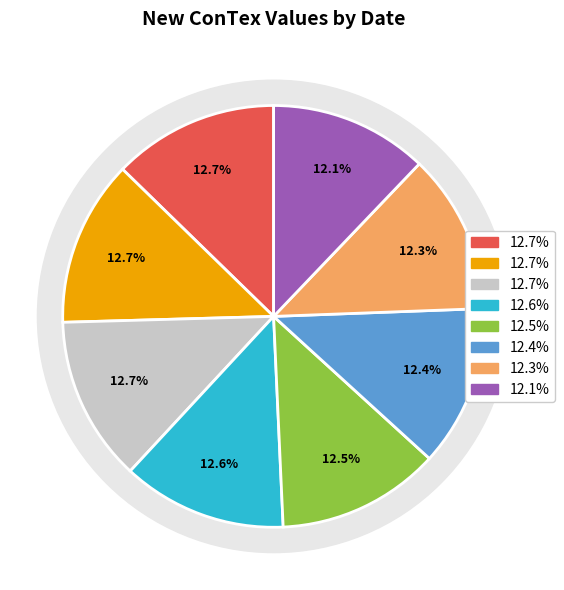

How many slices are in this pie chart?

8